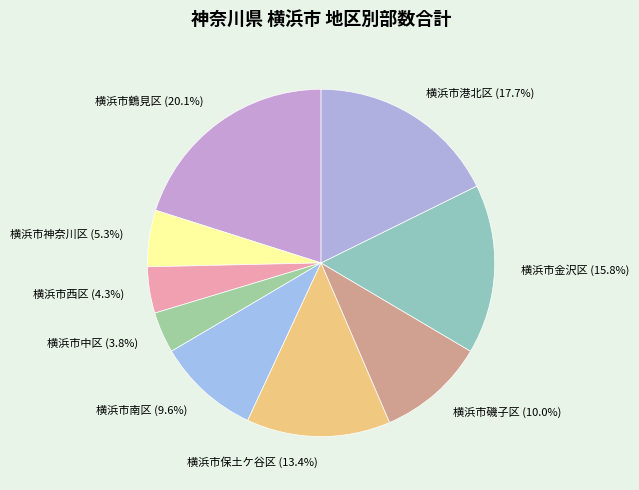

To the nearest percent, what portion does 横浜市中区 represent?

4%